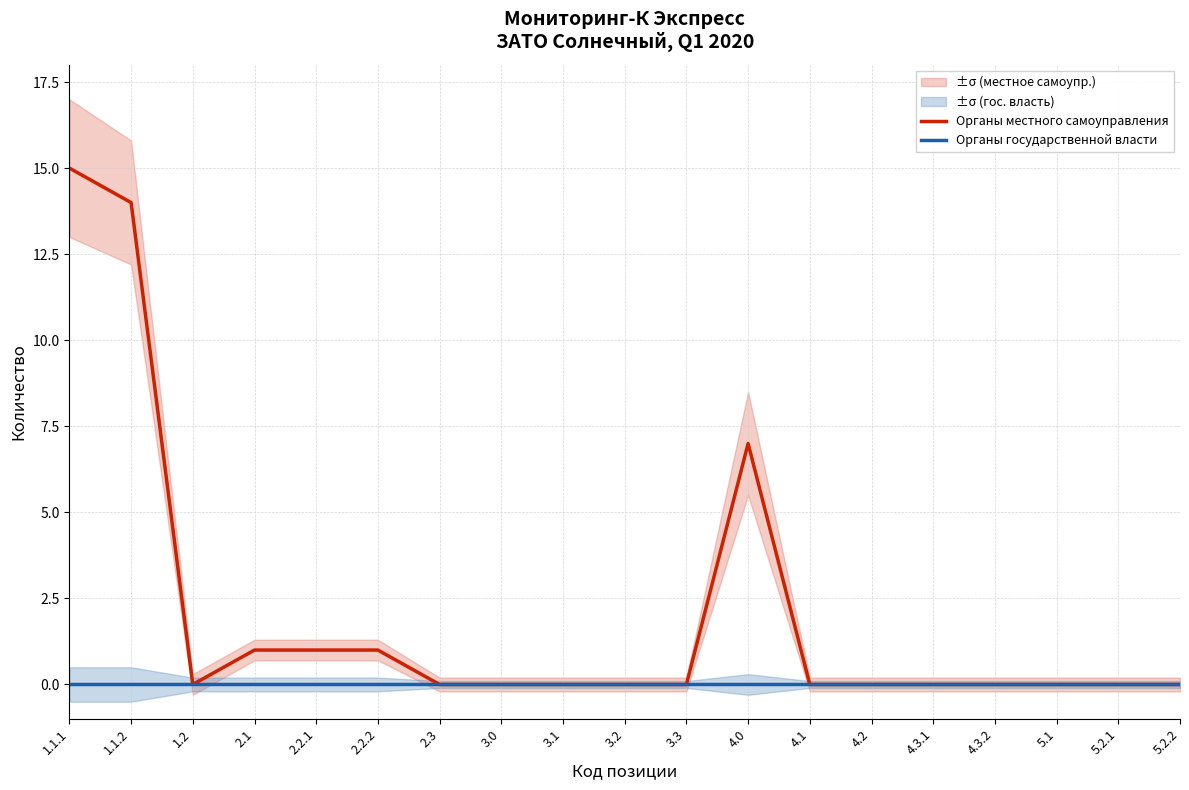

At how many categories does at least one series exceed 12?

2